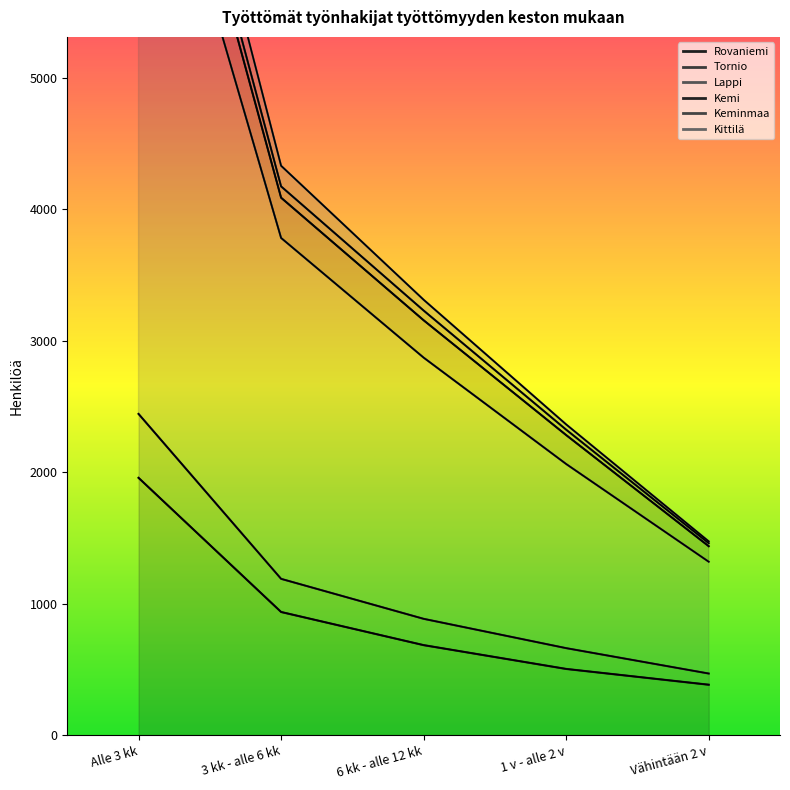

Which category has the lowest value in the Kittilä series?

Vähintään 2 v